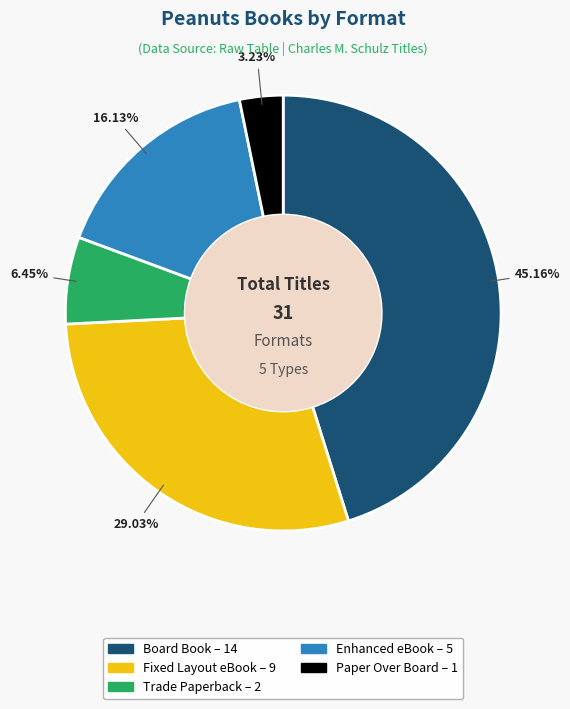

What percentage is NOT represented by Board Book?

54.8%